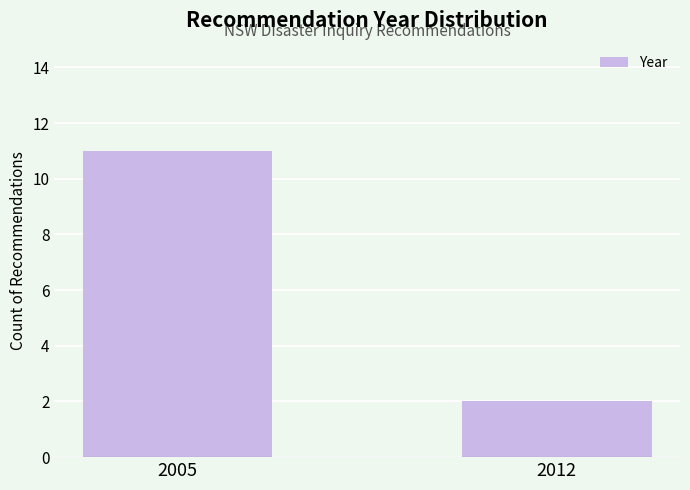

Rank the categories by value from highest to lowest.

2005, 2012